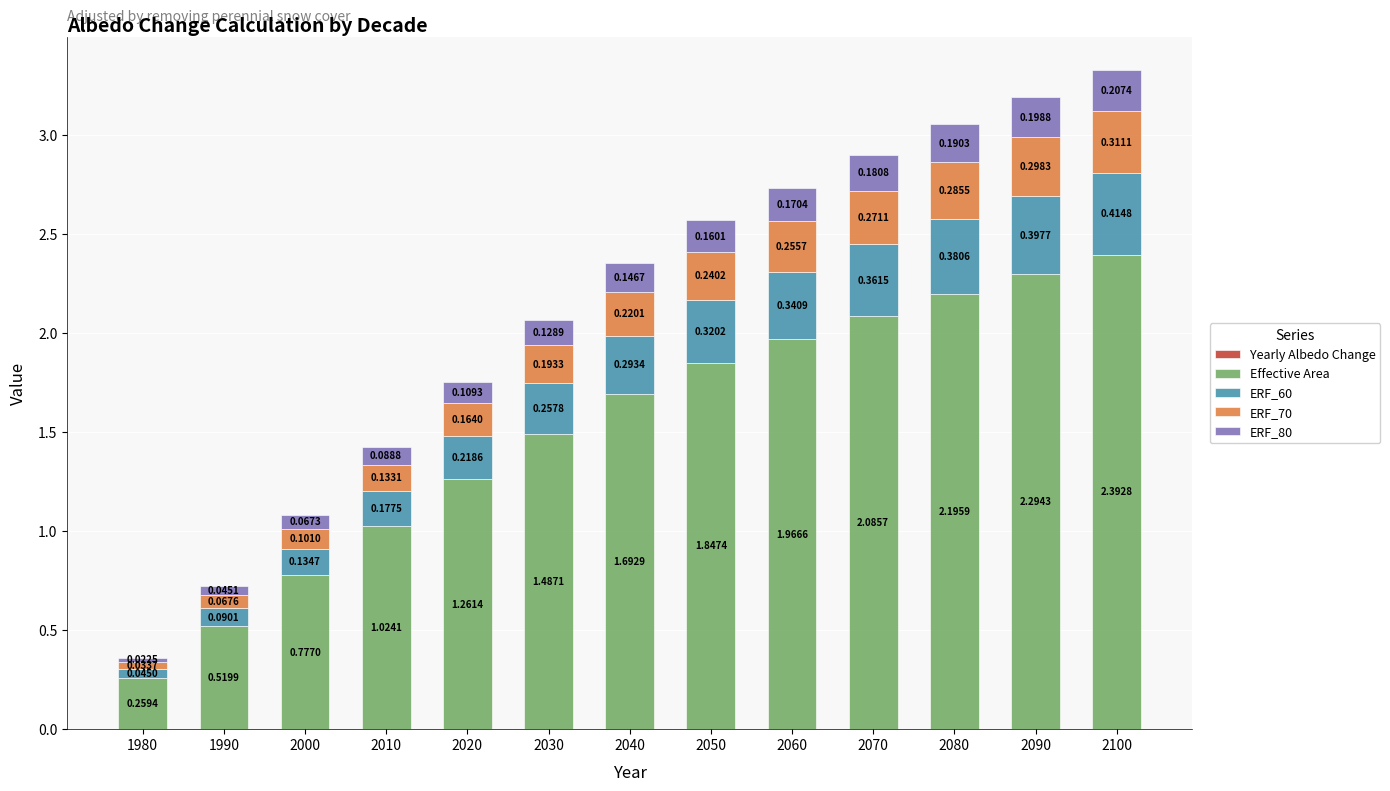

At which category is the sum across all series the highest?

2100